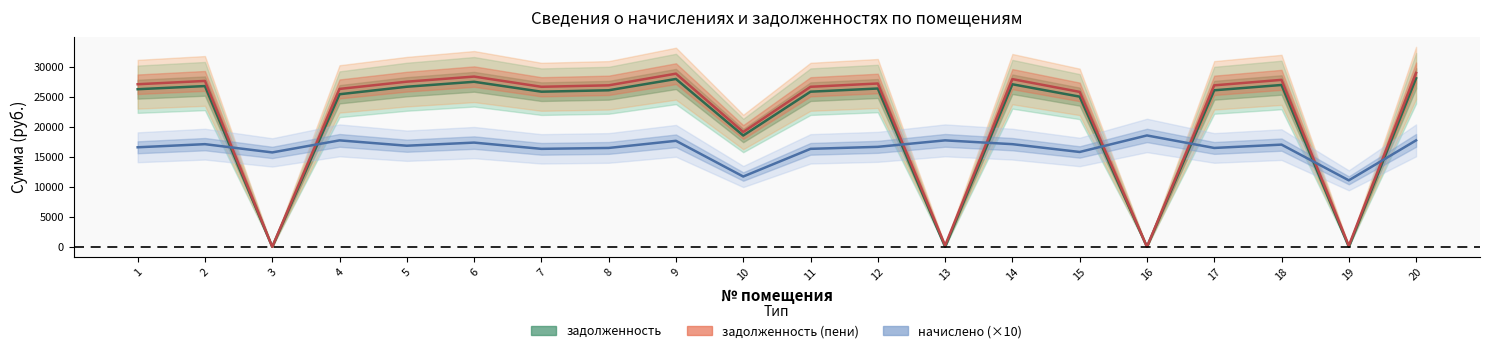

What is the difference between the second highest and second lowest values in the задолженность (пени) series?

28859.2